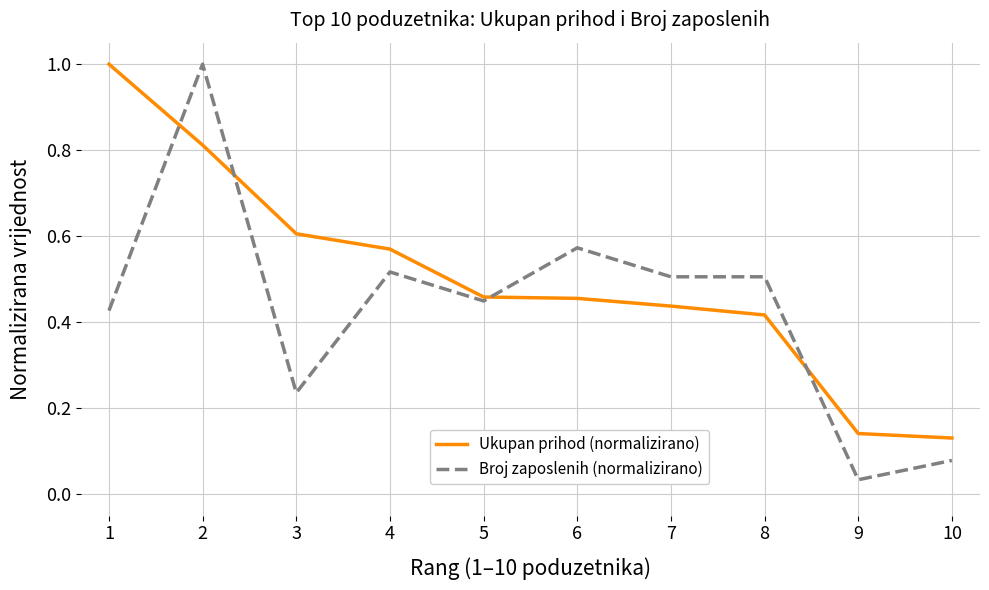

Rank the series at 7 from highest to lowest value.

Broj zaposlenih (normalizirano), Ukupan prihod (normalizirano)